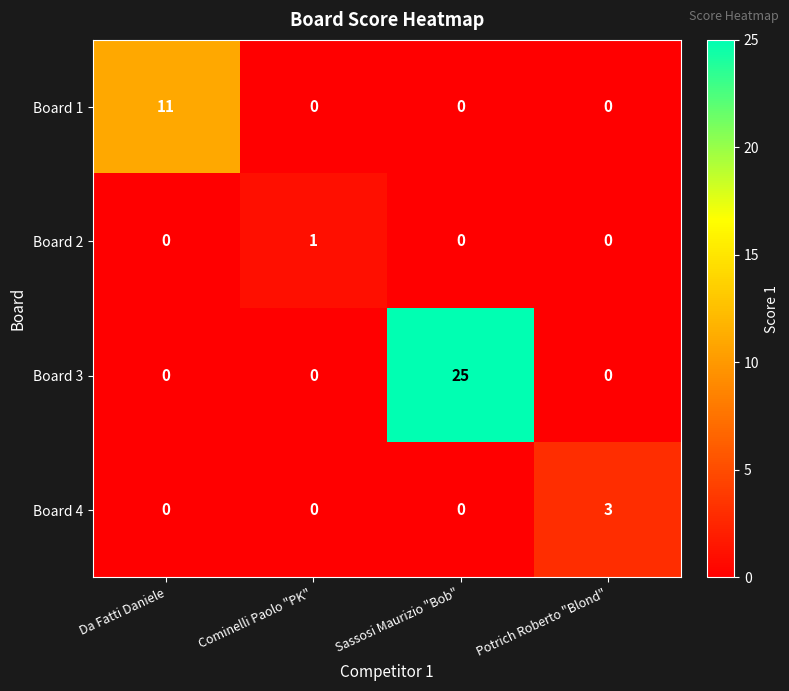

Rank the series by their maximum value, from lowest to highest.

Board 2, Board 4, Board 1, Board 3